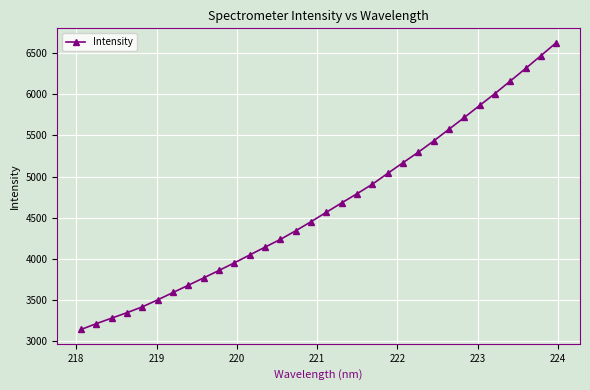

What is the greatest value displayed?

6624.4